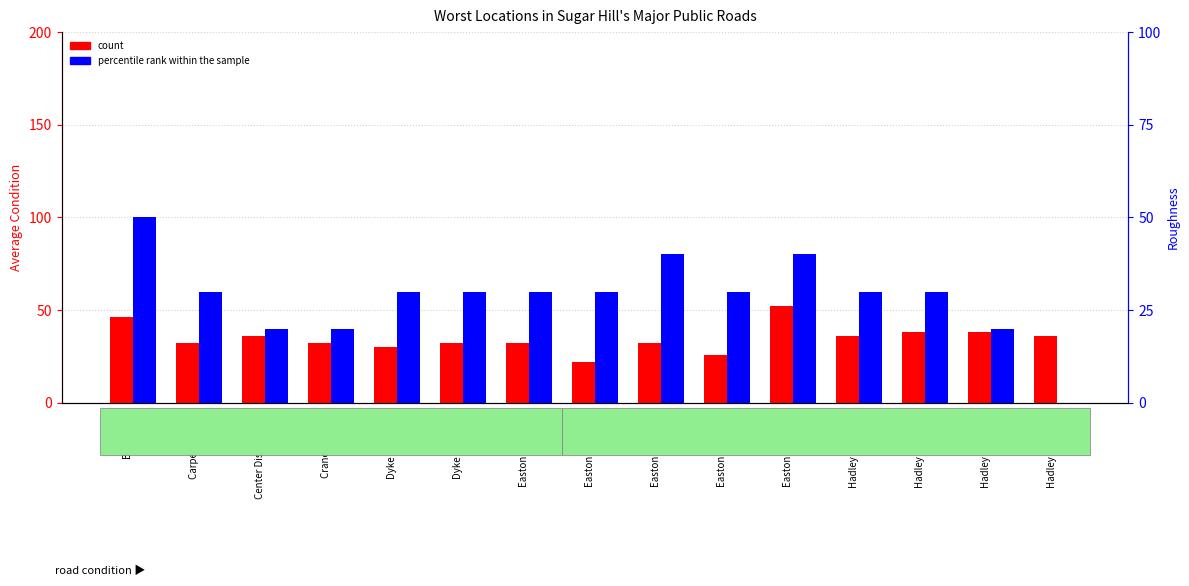

Does the chart contain stacked bars?

No